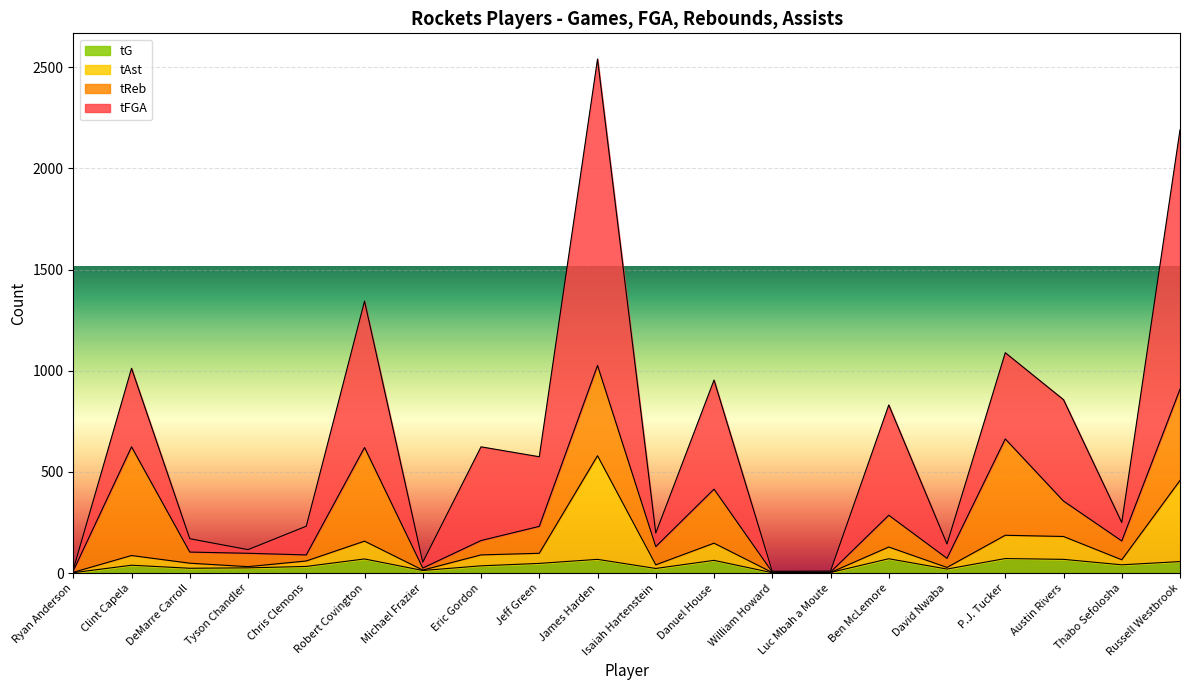

What are all the series names shown in the legend?

tG, tAst, tReb, tFGA